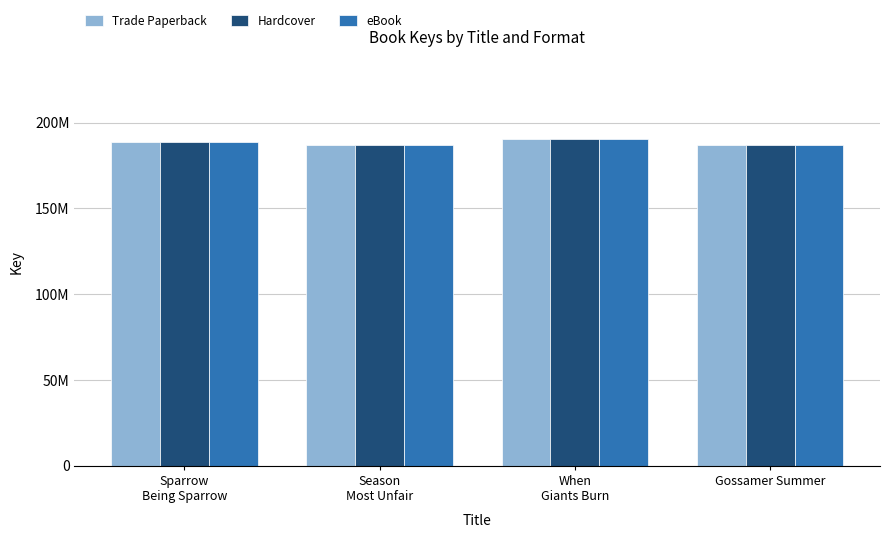

Reading left to right, extract all data points from this chart.

Trade Paperback: Sparrow
Being Sparrow=188925569	Season
Most Unfair=186816555	When
Giants Burn=190458223	Gossamer Summer=186823452
Hardcover: Sparrow
Being Sparrow=188925569	Season
Most Unfair=186816555	When
Giants Burn=190458223	Gossamer Summer=186823452
eBook: Sparrow
Being Sparrow=188925569	Season
Most Unfair=186816555	When
Giants Burn=190458223	Gossamer Summer=186823452